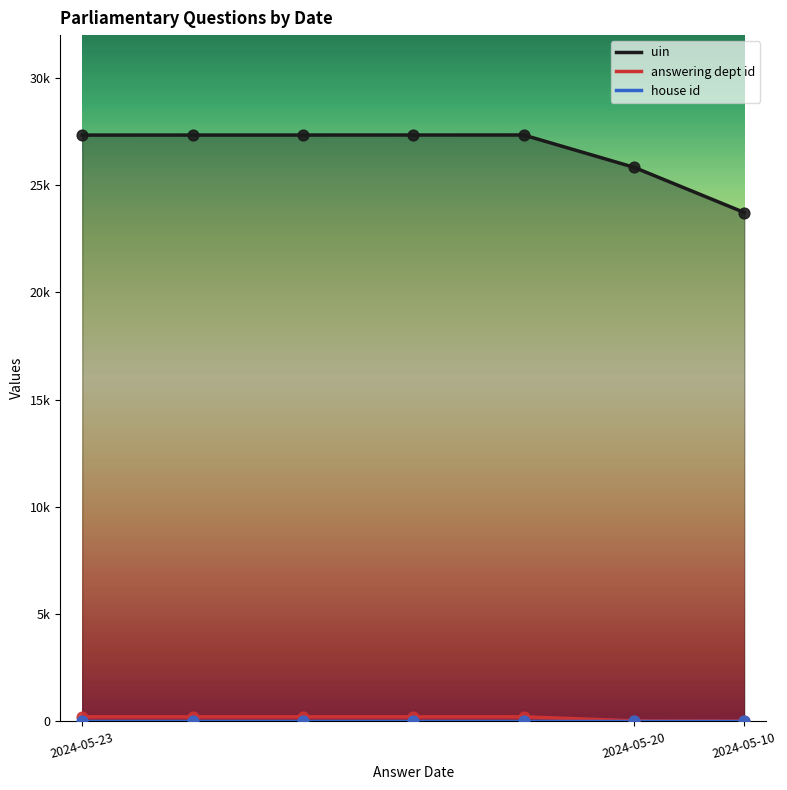

Which series has the widest spread of Y values?

uin